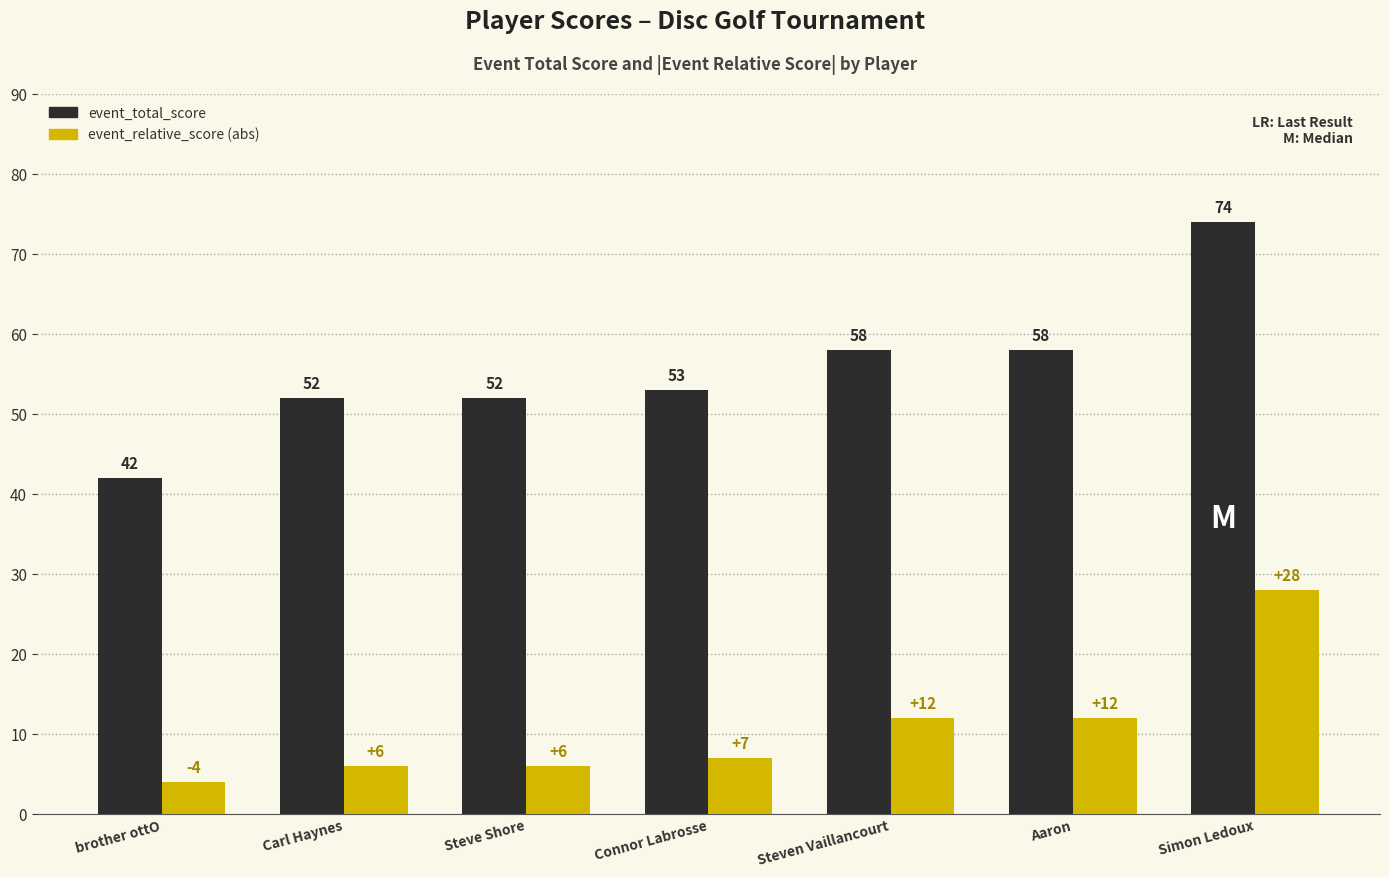

What is the total value across all series at Connor Labrosse?

60